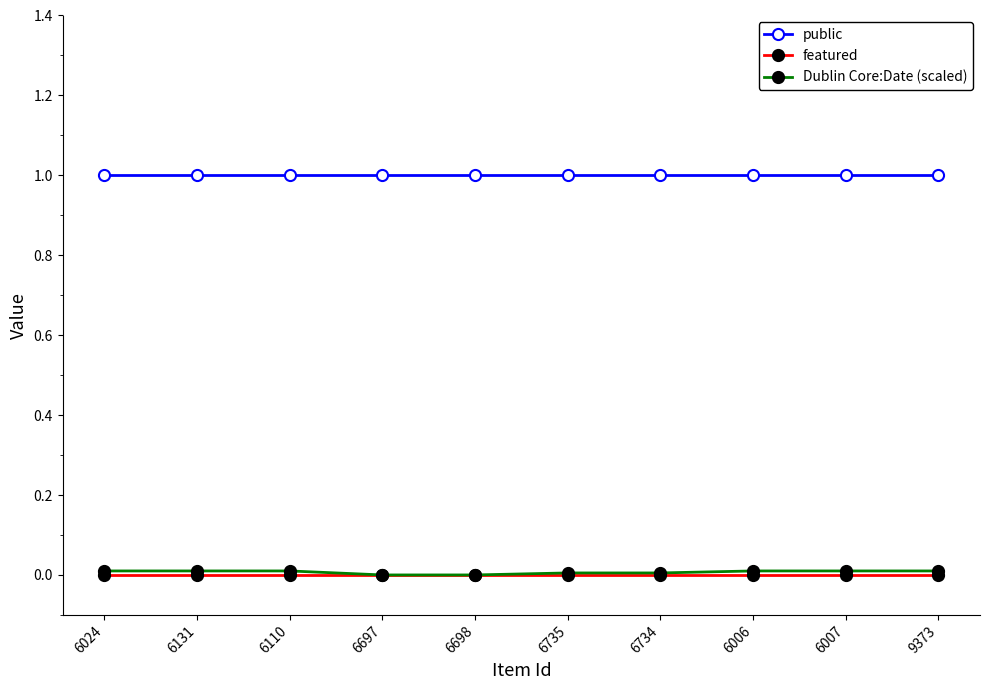

What is the maximum value shown in the chart?

1.0